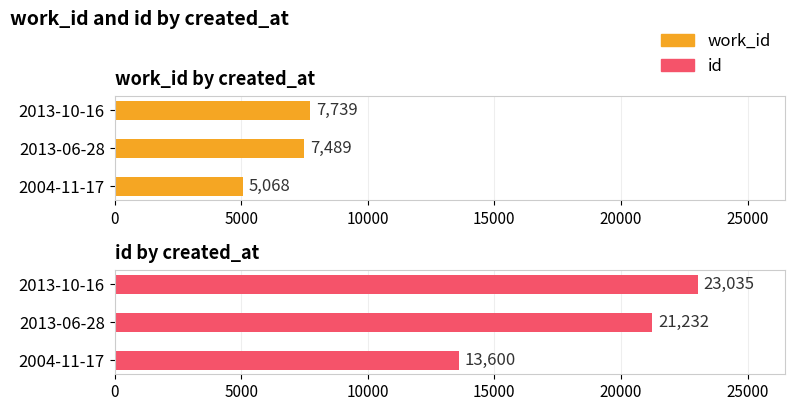

What is the maximum value shown in the chart?

23035